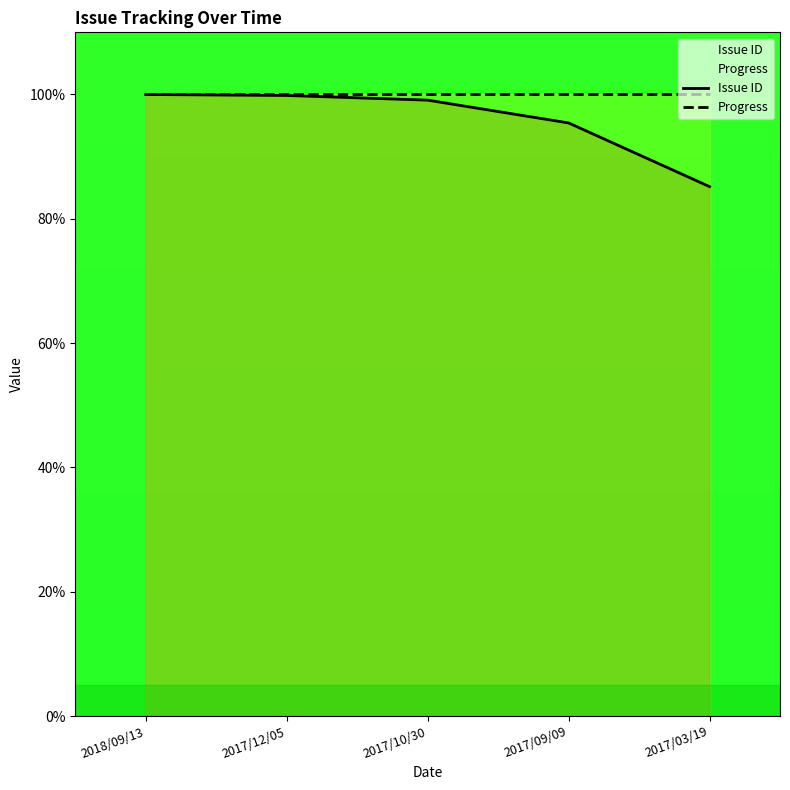

What is the spread (max minus min) of values at 2017/09/09?

4.6